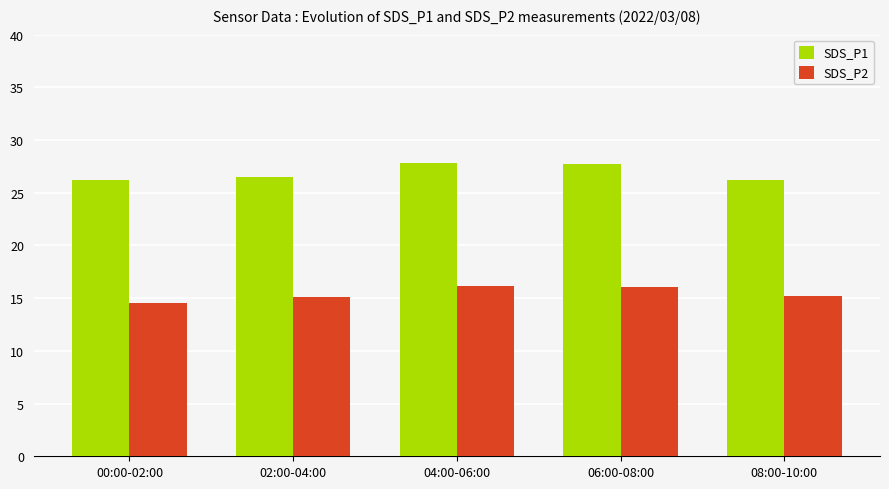

Between 02:00-04:00 and 04:00-06:00, which series saw the biggest shift?

SDS_P1